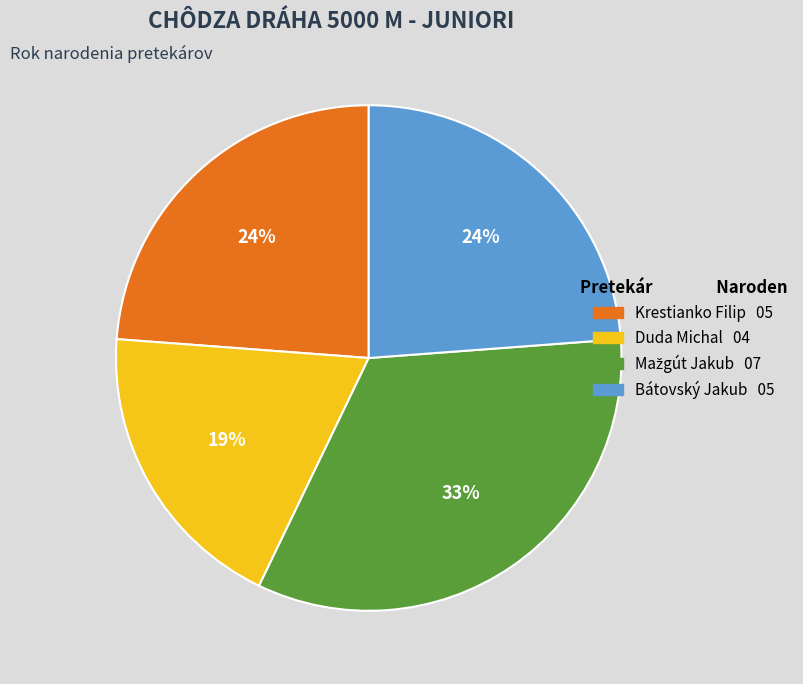

Count the number of slices in the pie.

4